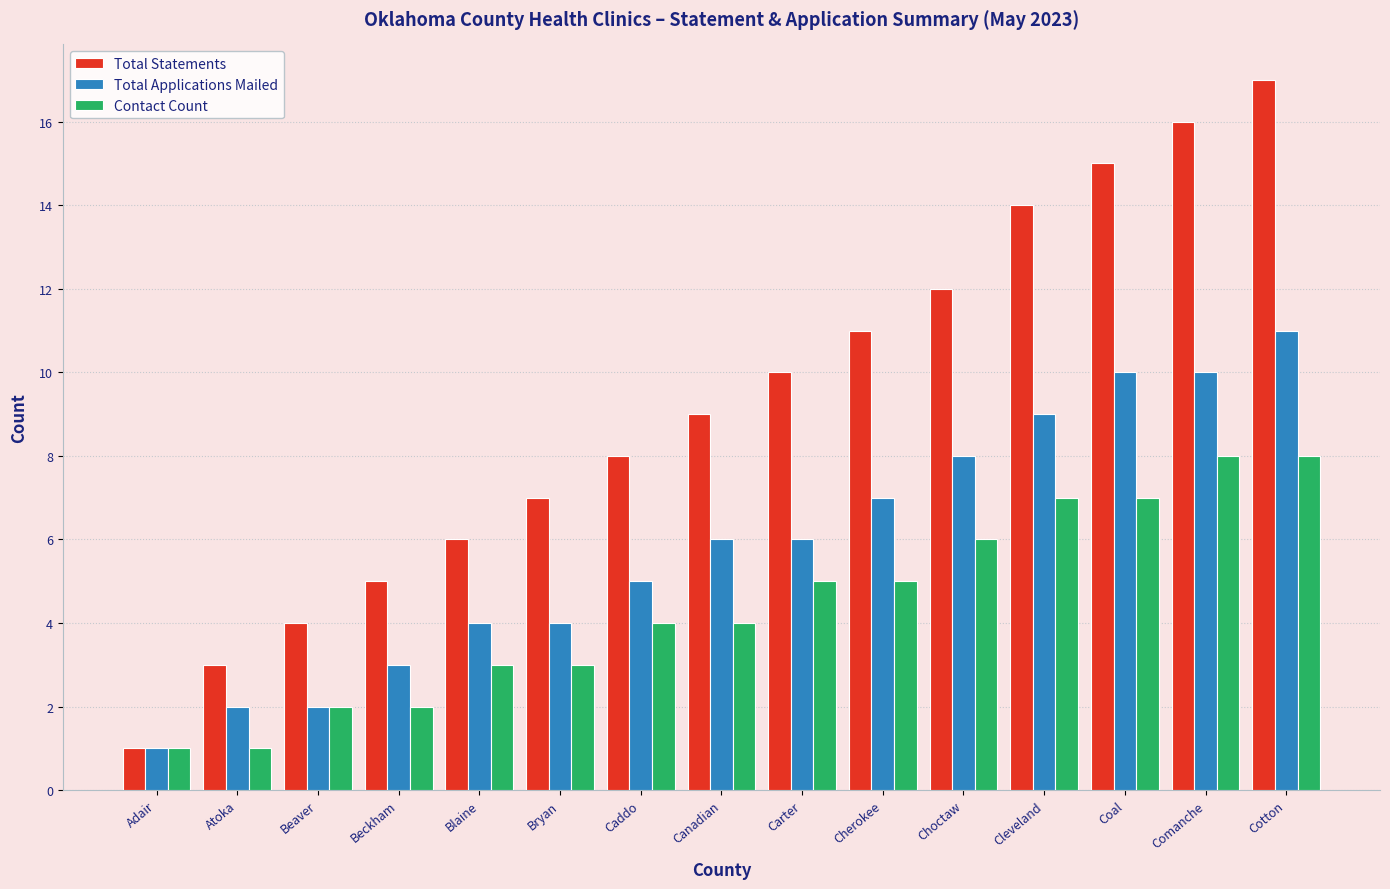

What is the label of the 10th bar from the right?

Bryan